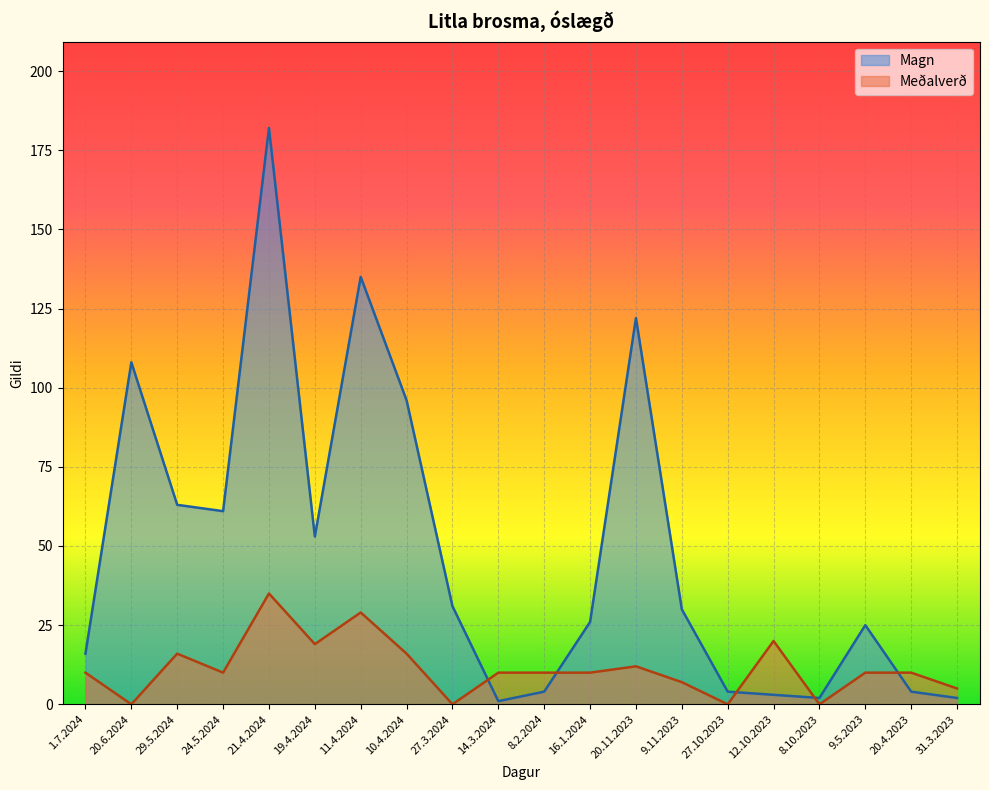

At which category does the chart reach its minimum across all series?

20.6.2024